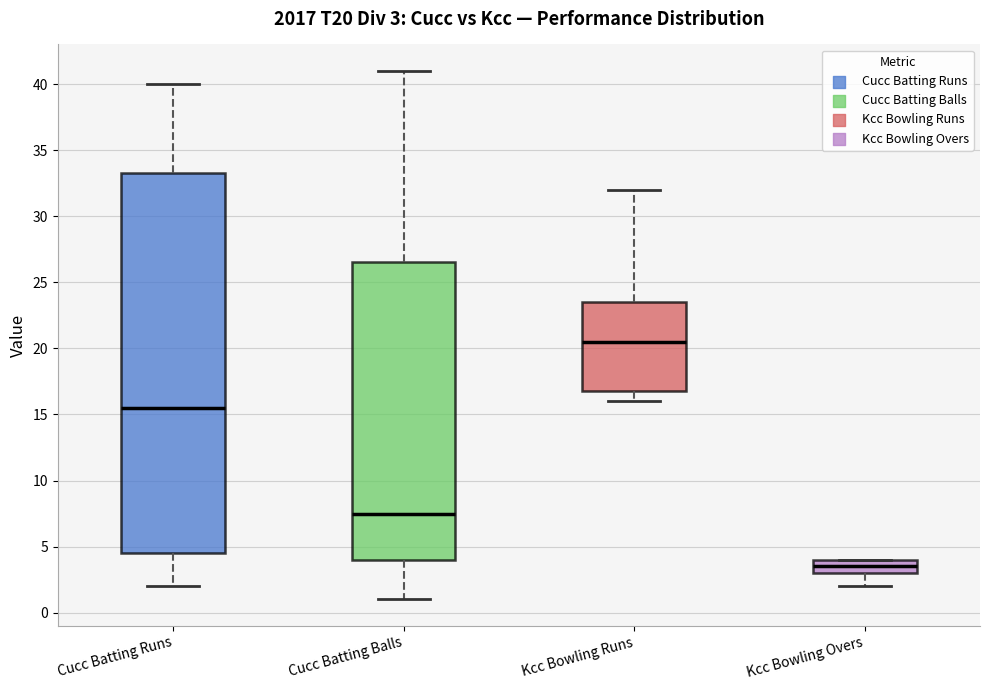

Which box has the lowest median line?

Kcc Bowling Overs